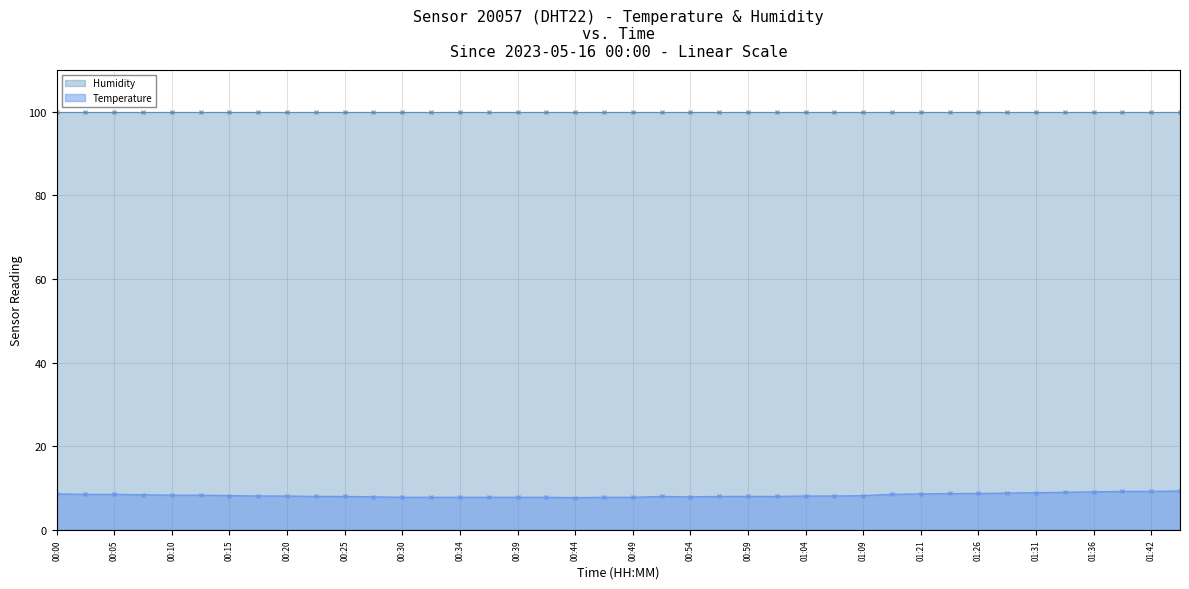

What is the lowest value of the Temperature series?

7.7